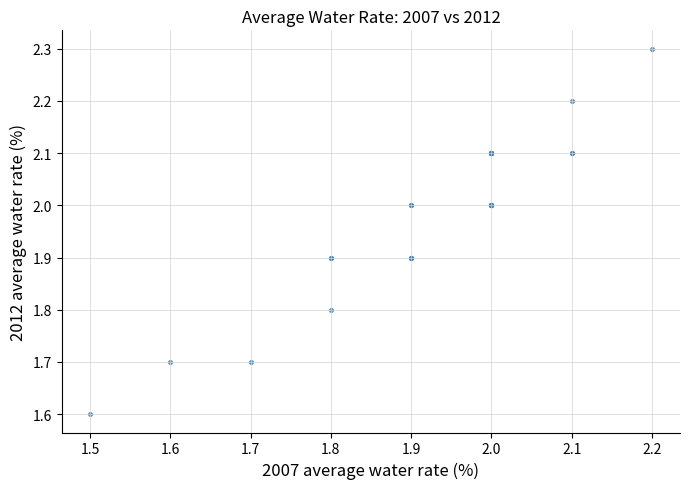

What Y value in the scatter plot is closest to 1?

1.6